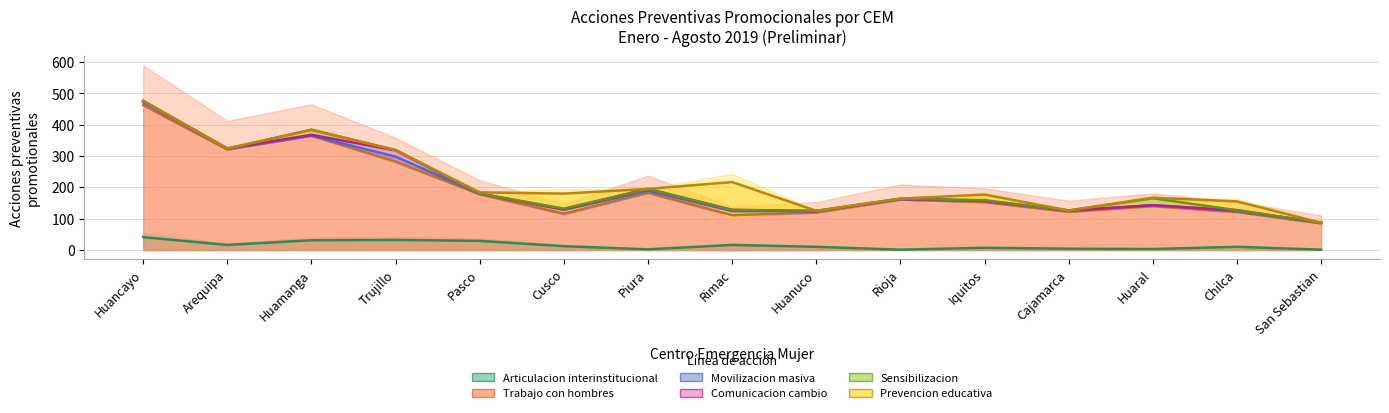

What is the smallest value displayed?

1